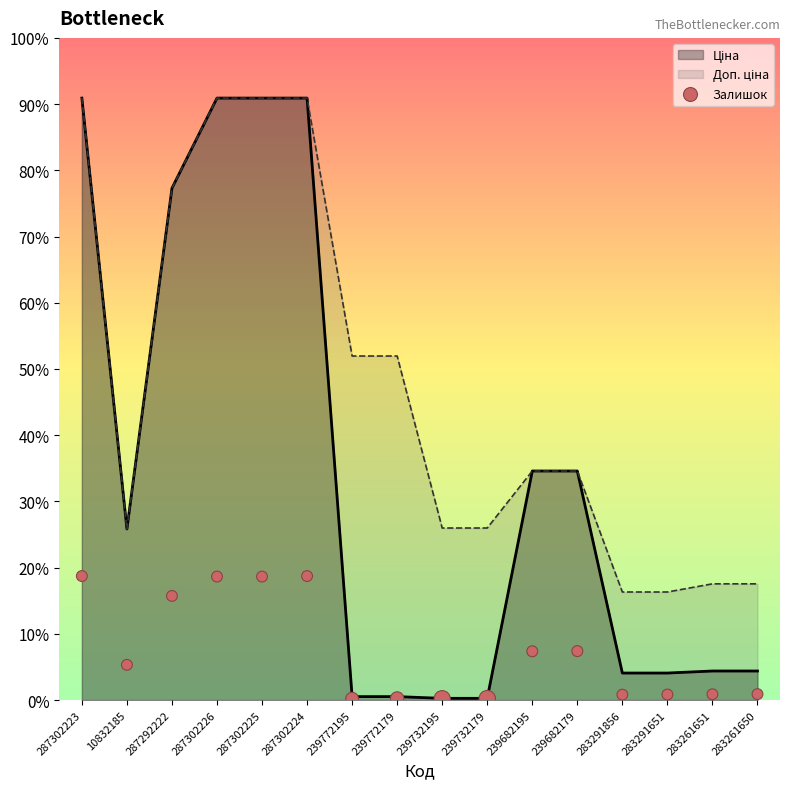

What is the change in value from 287302225 to 239732179?

-3923.7